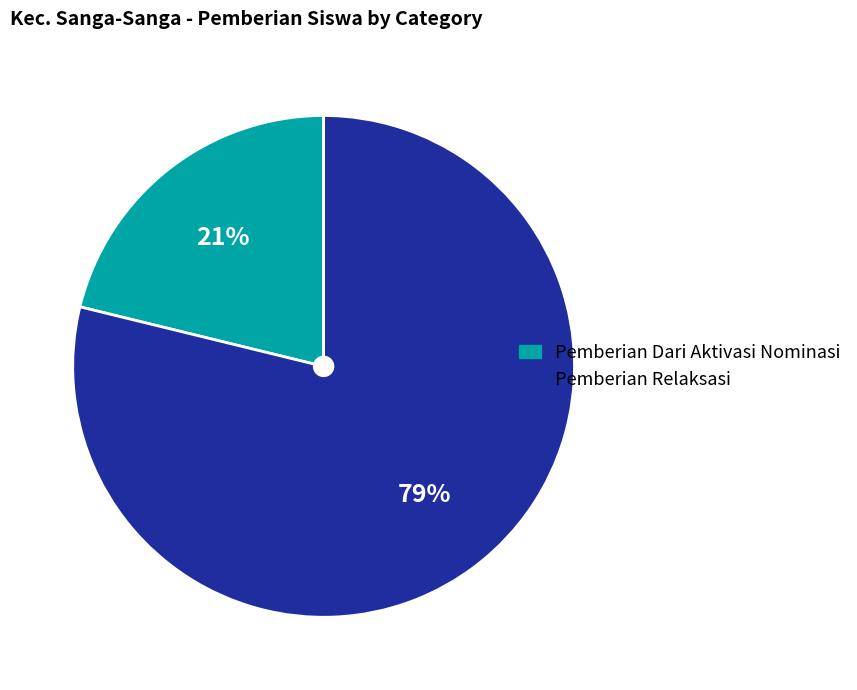

Is there any slice that represents more than half of the pie?

Yes